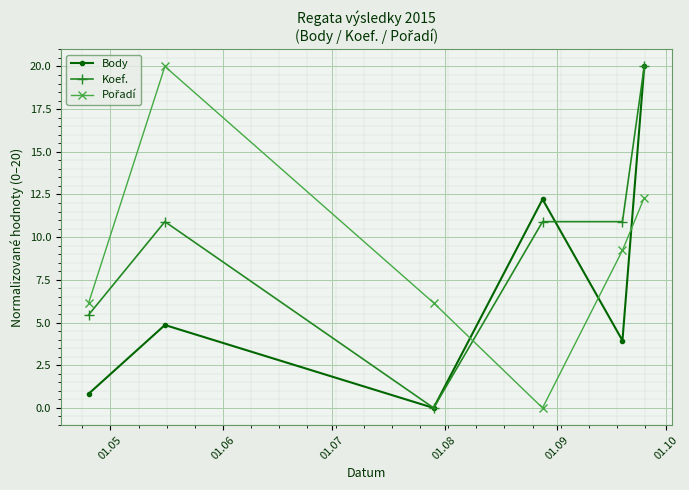

How many interior local peaks does the Body series have?

2